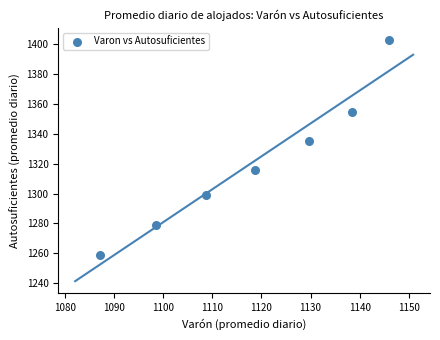

What Y value in the scatter plot is closest to 1331?

1335.0